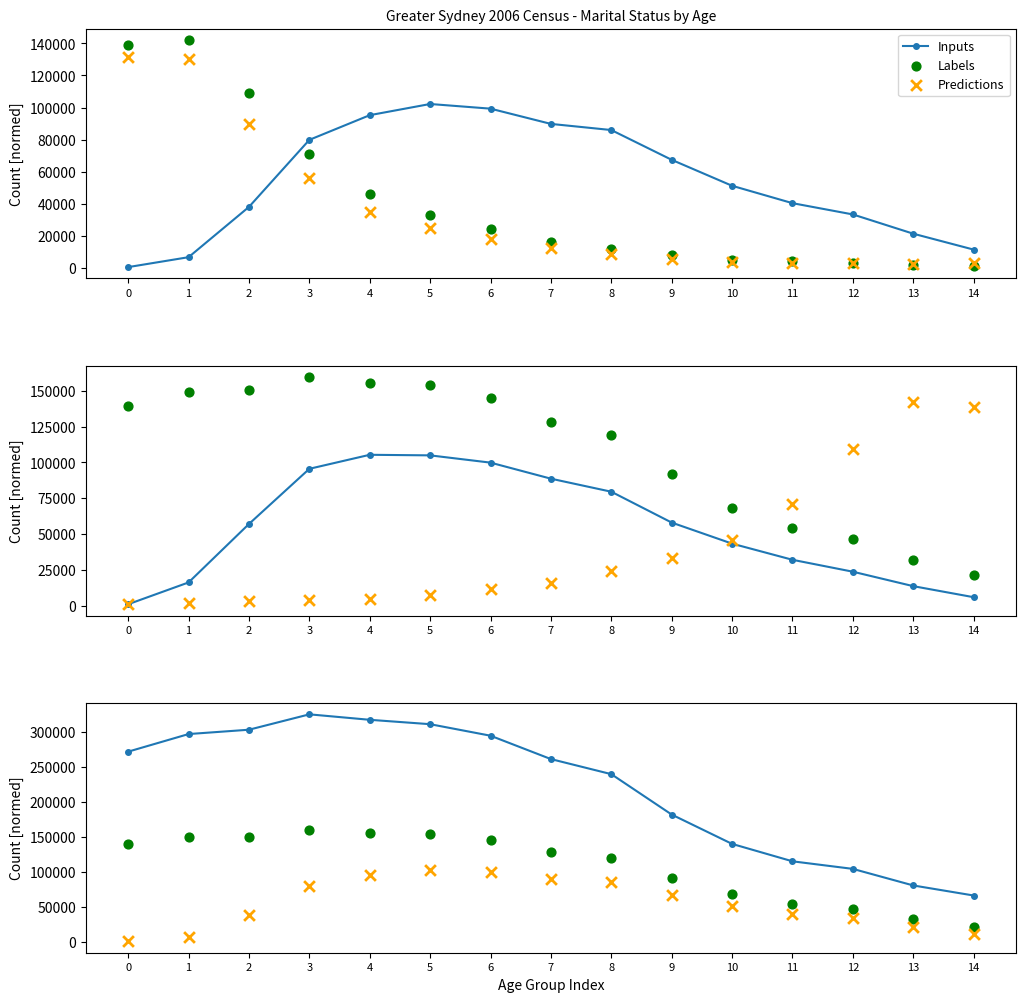

What are all the series names shown in the legend?

Inputs, Labels, Predictions